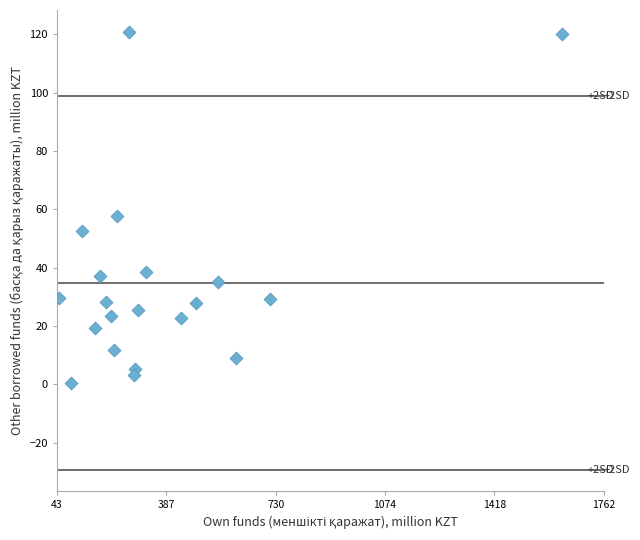

What Y value in the scatter plot is closest to 60?

57.6